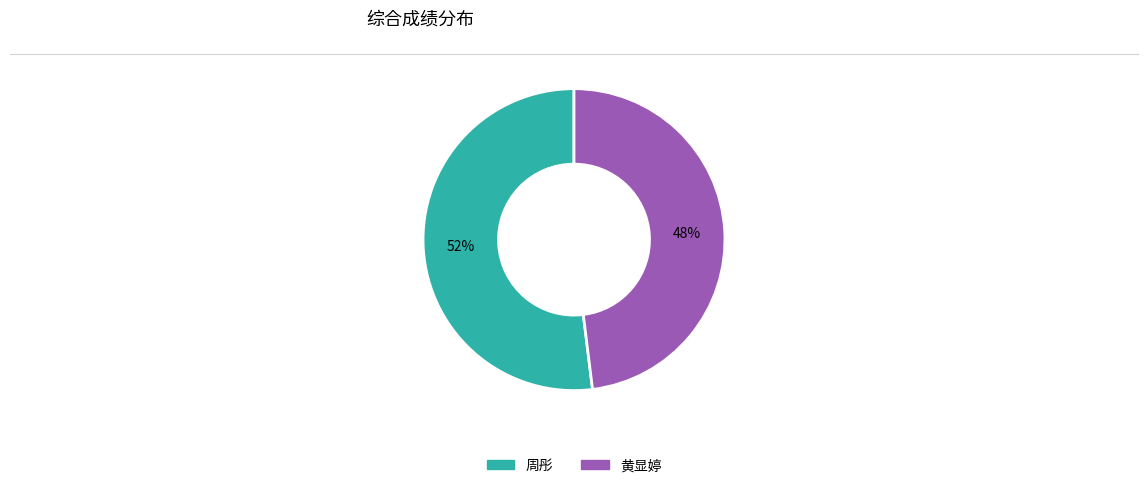

Approximately how many times larger is the value at 周彤 compared to 黄显婷?

1.1